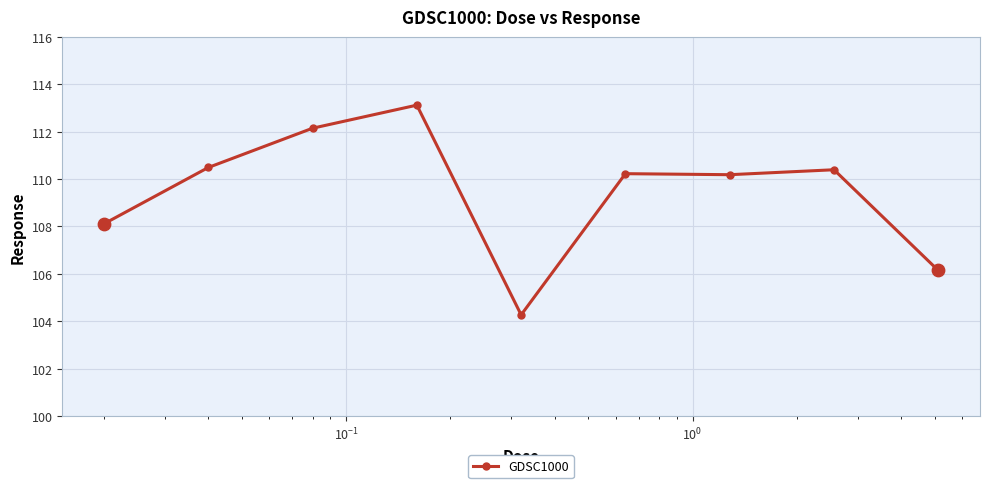

What is the value of the 5th point from the left?

104.3